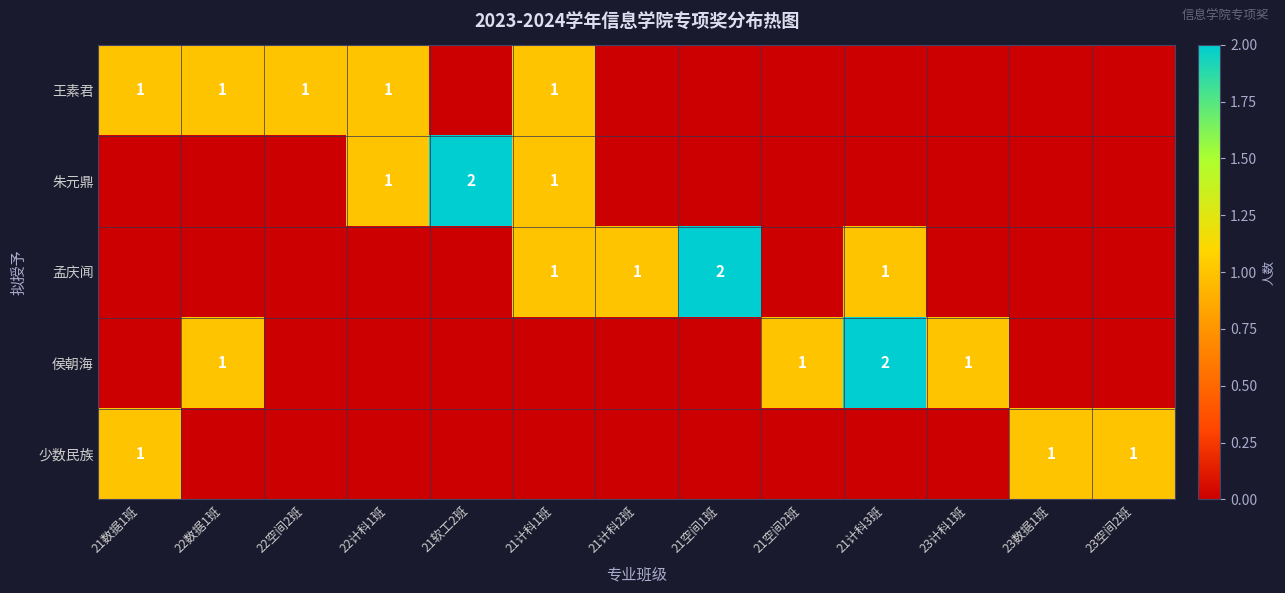

The value of 朱元鼎 at 21软工2班 is 1. True or false?

False